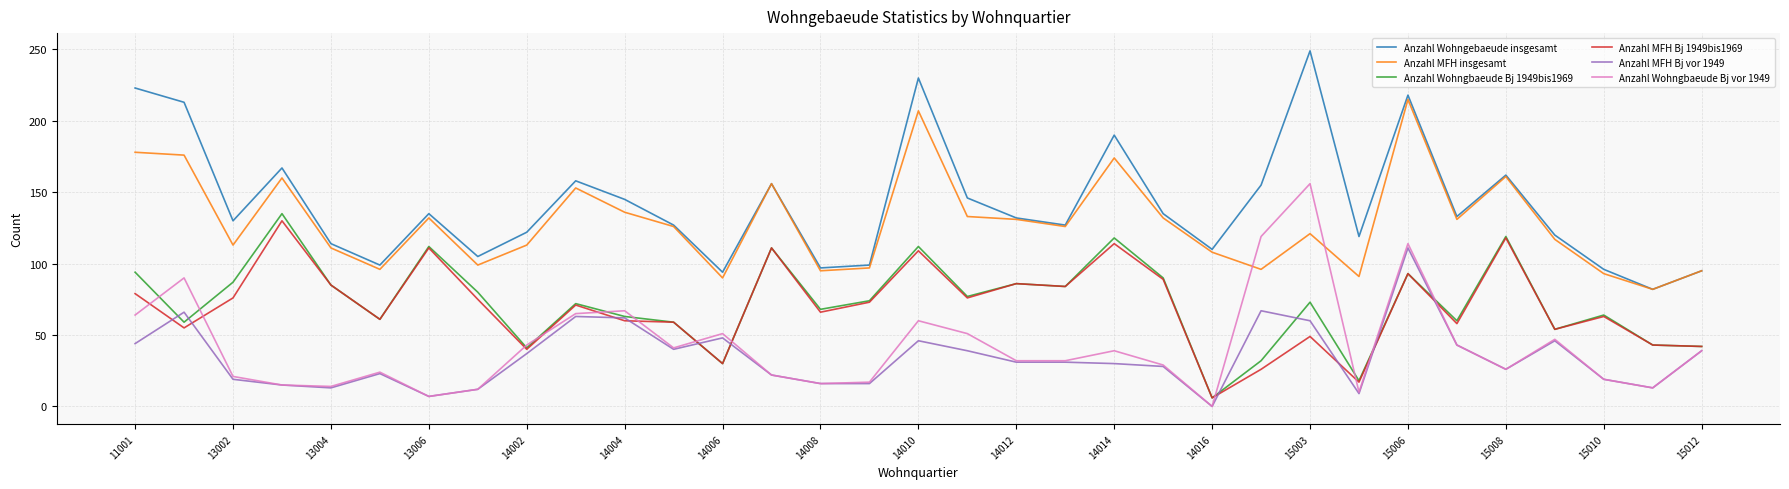

What is the difference between the maximum and minimum values in the Anzahl MFH Bj 1949bis1969 series?

124